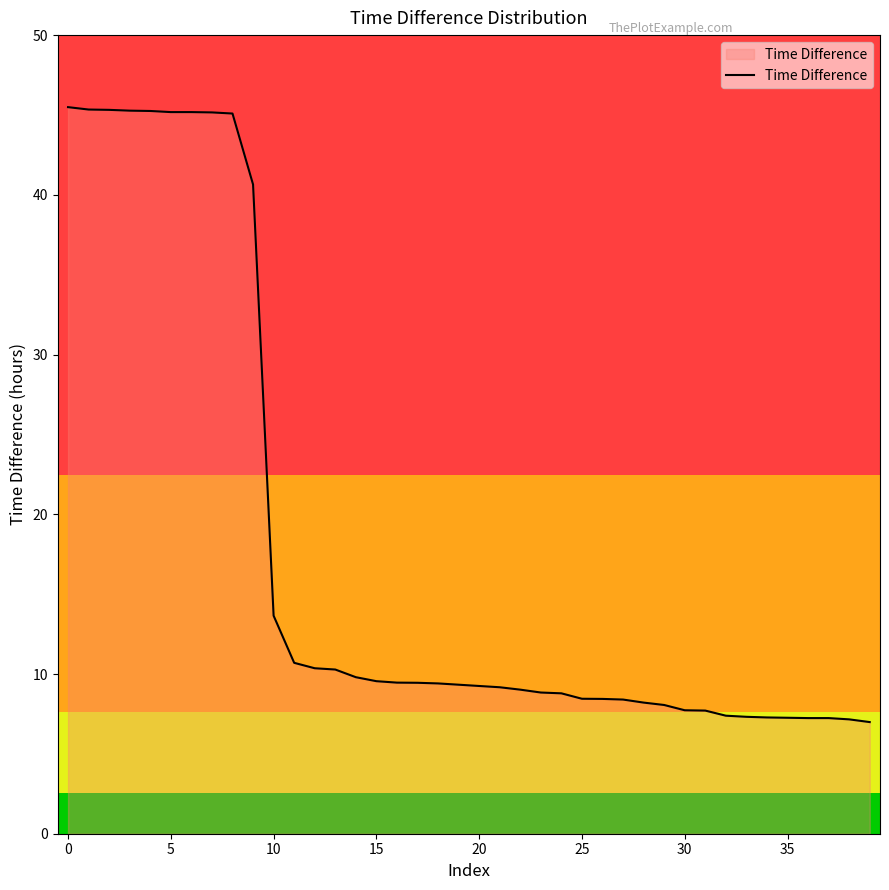

What is the difference between the maximum and minimum values?

38.5